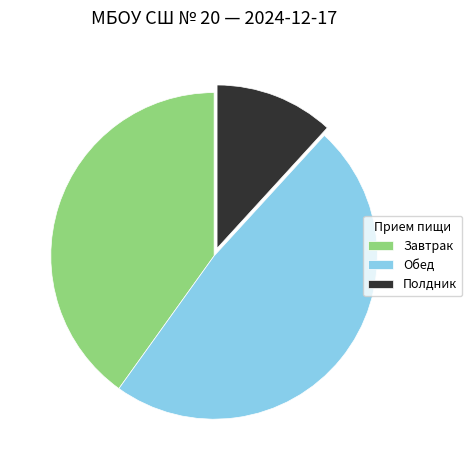

Between Полдник and Завтрак, which is larger?

Завтрак